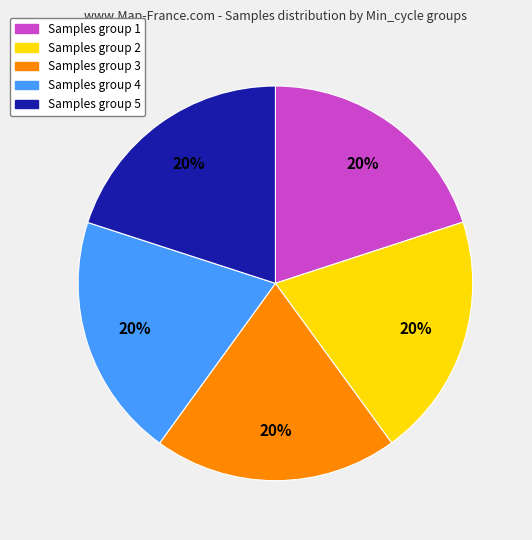

The Samples group 5 slice represents 20% of the pie. True or false?

True